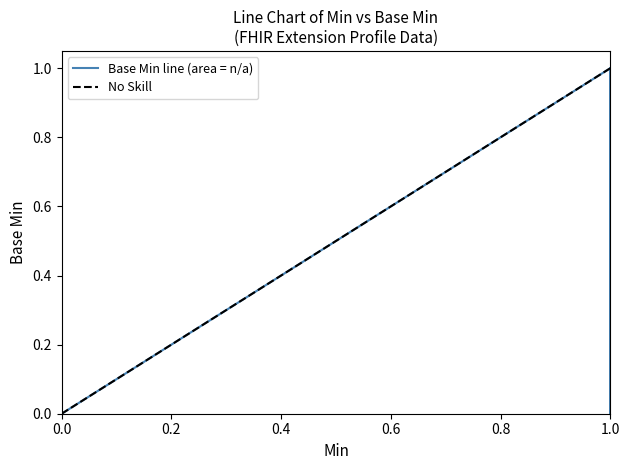

The value at 0 is 0. True or false?

False